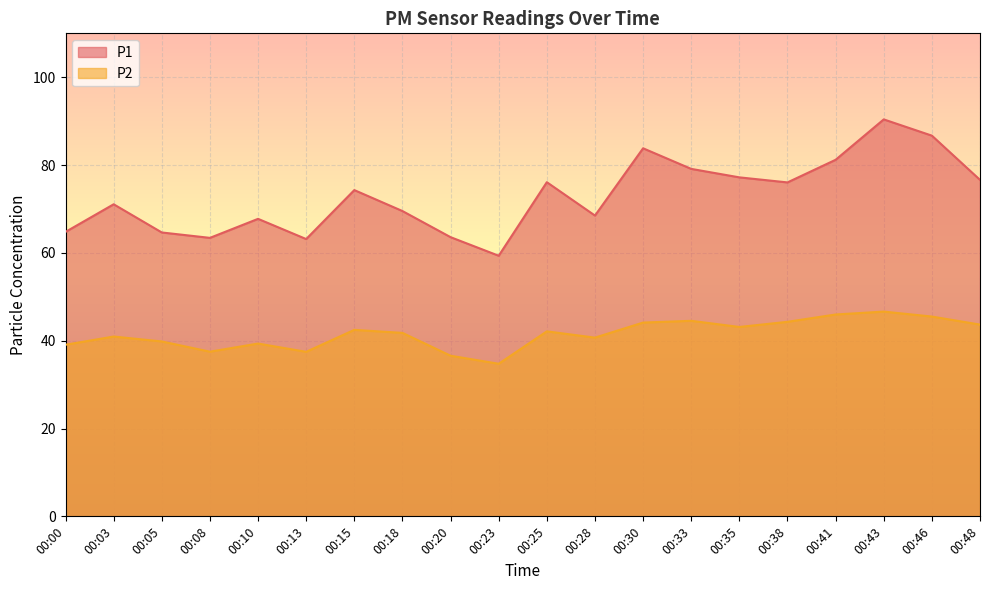

Which has a higher value, 00:08 or 00:00?

00:00